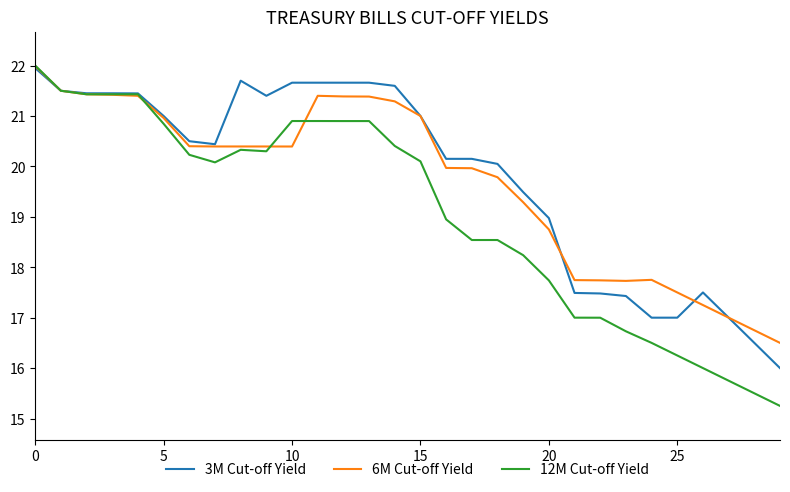

Which series has the widest spread of values?

12M Cut-off Yield